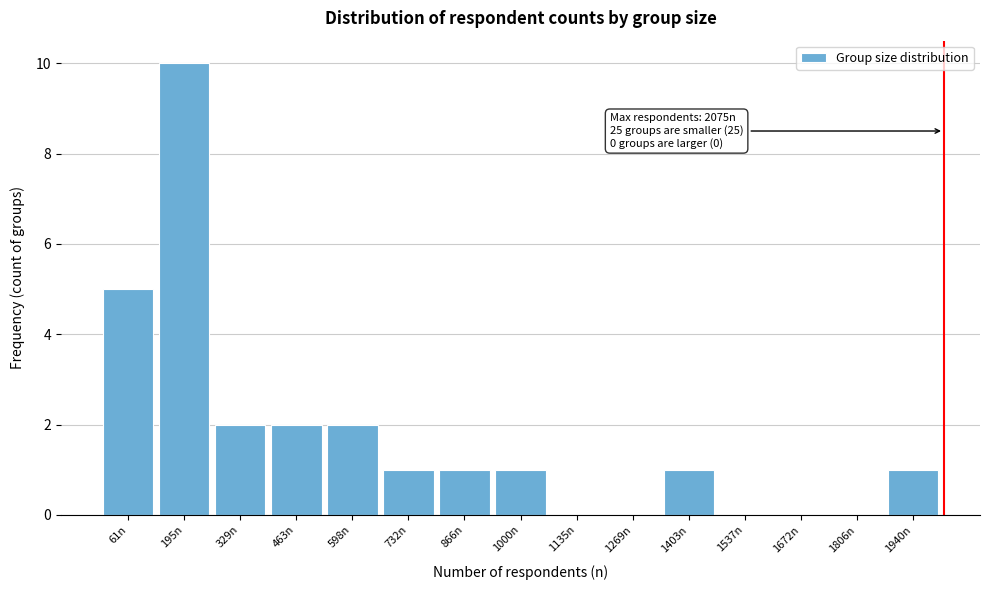

Reading right to left, extract all data points from this chart.

1940n=1	1806n=0	1672n=0	1537n=0	1403n=1	1269n=0	1135n=0	1000n=1	866n=1	732n=1	598n=2	463n=2	329n=2	195n=10	61n=5